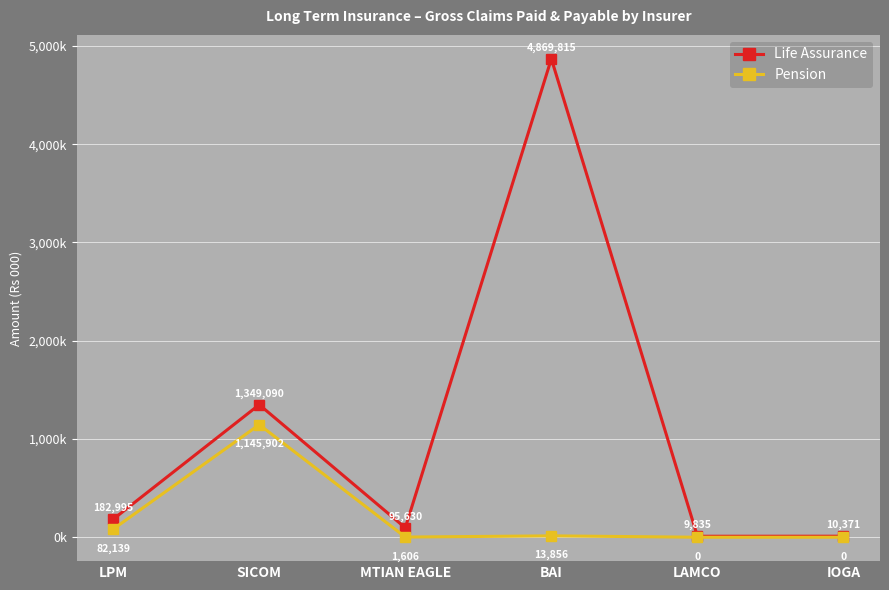

List the series in order of their peak value, lowest first.

Pension, Life Assurance